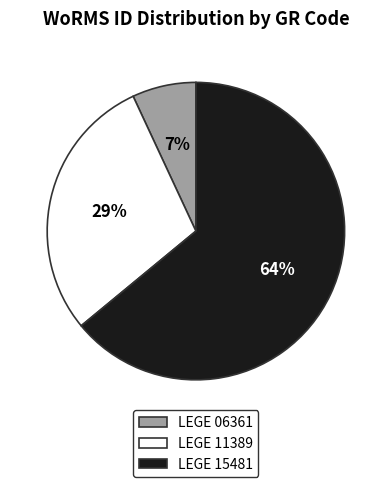

Is it true that LEGE 15481 is 70% of the pie?

False